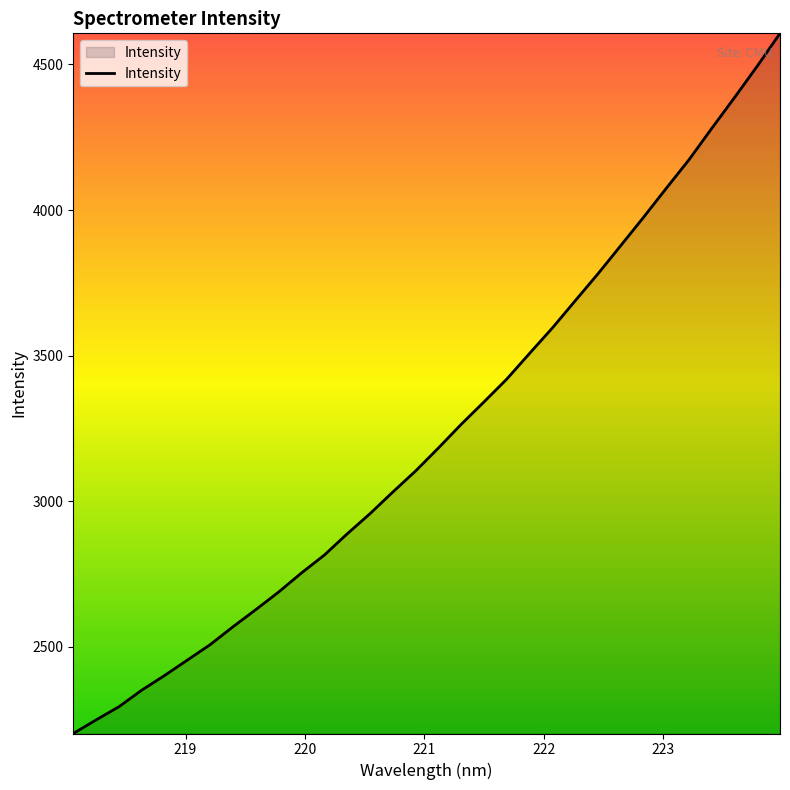

True or false: the data has more than 0 interior local peaks.

False